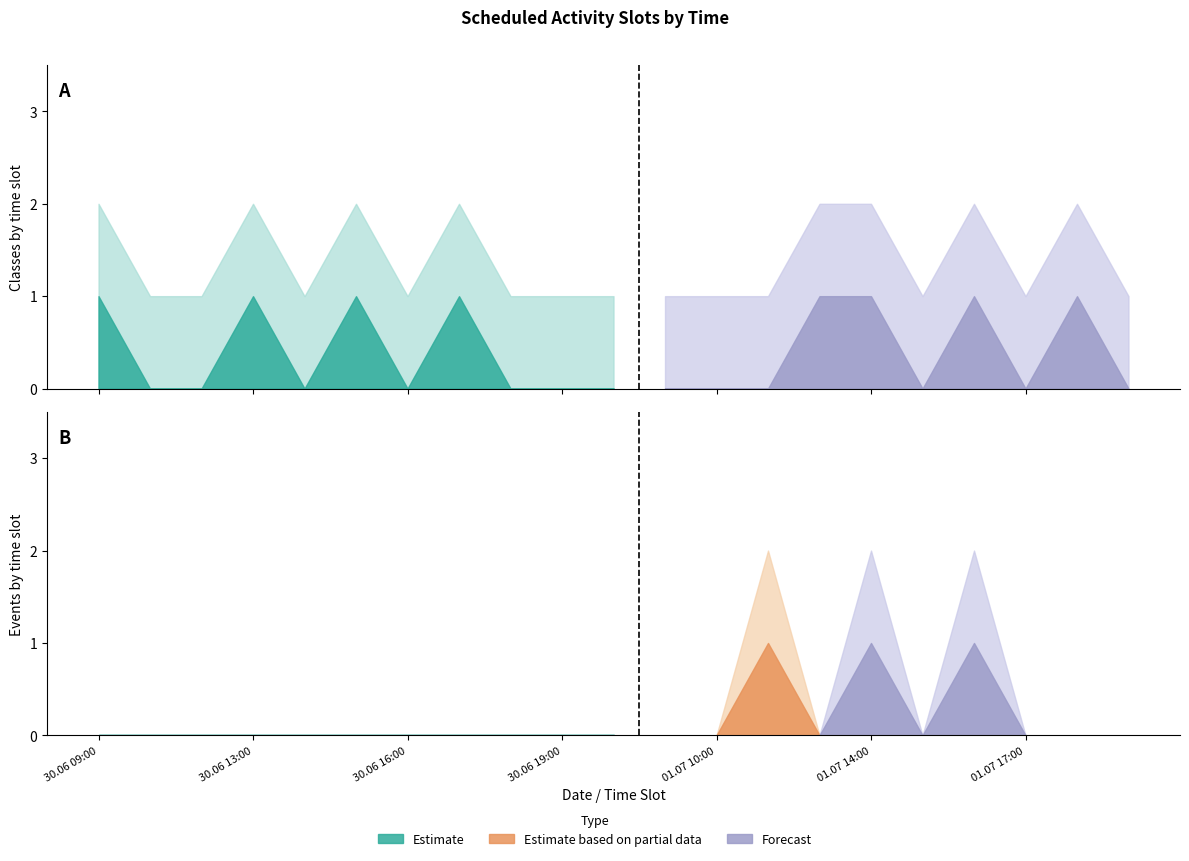

Which series has the largest range (max minus min)?

Events Upper